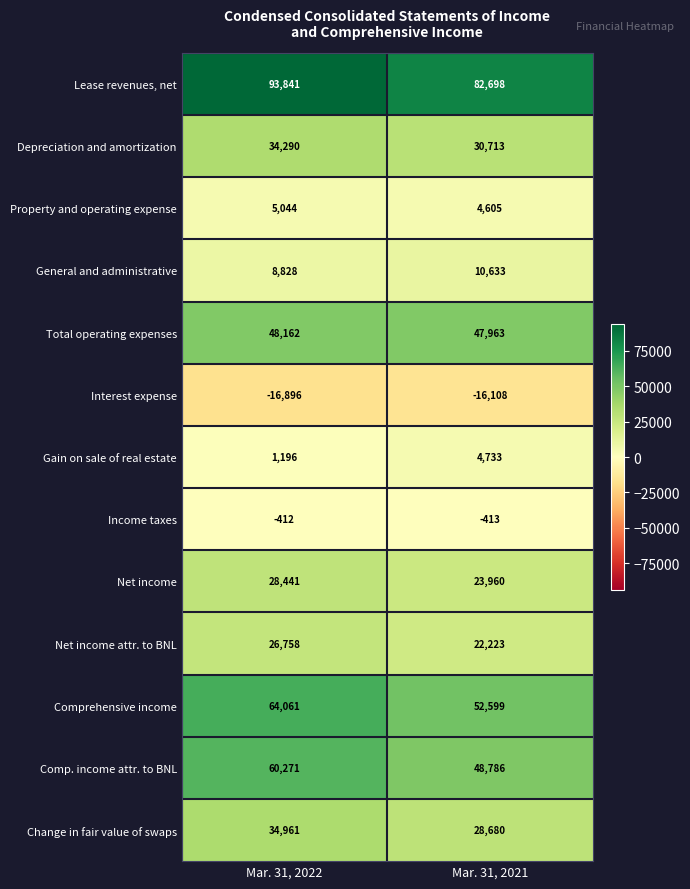

At how many categories does at least one series exceed 70568?

2